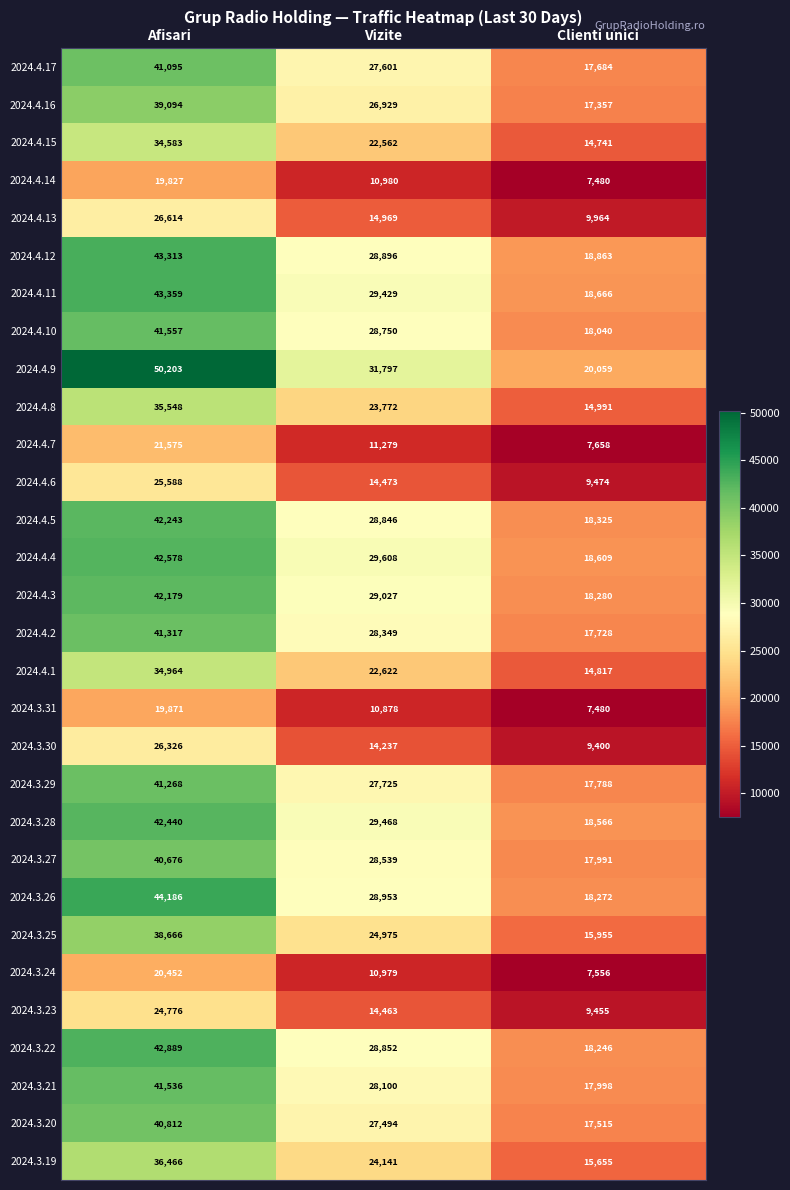

What is the total value across all series at Clienti unici?

454613